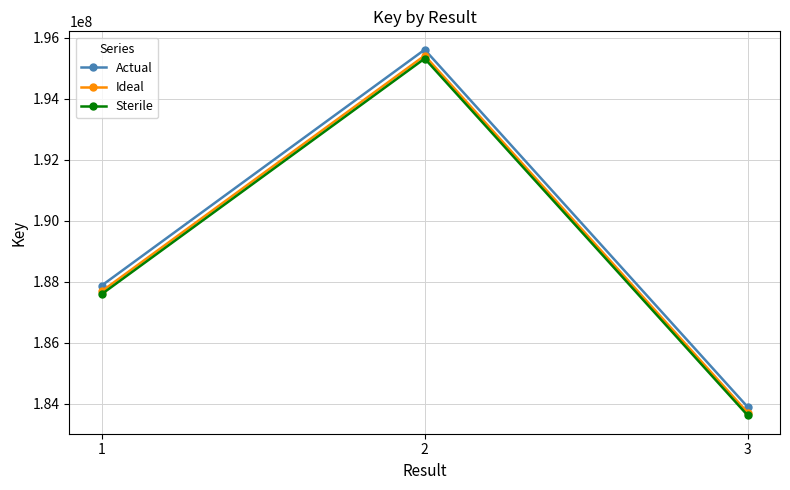

The Actual series shows 99043560.4 at 3. True or false?

False